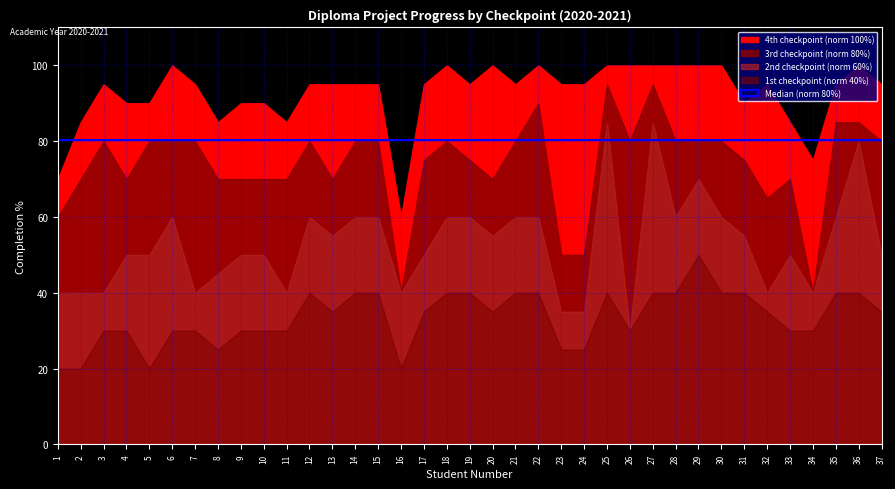

What is the difference between the 3rd checkpoint (norm 80%) values at 24 and 29?

30